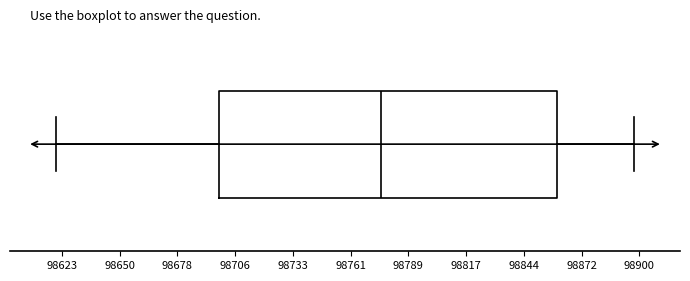

Transcribe this box plot: give where the median line is, the range the box spans, and where the two whiskers end, as read against the x-axis. The values are not printed on the chart, so give them approximately, as read against the axis.

median 98775, box 98700 to 98860, whiskers 98620 to 98895